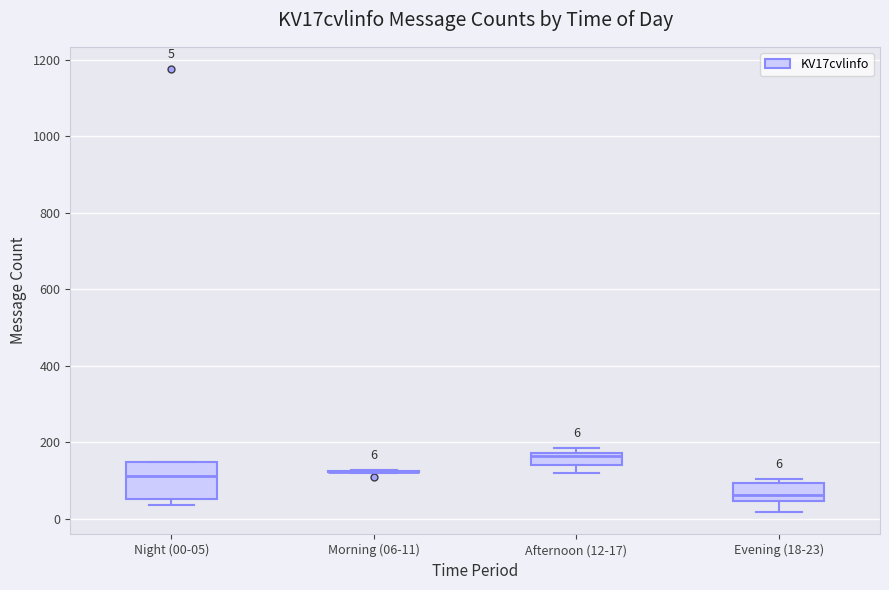

Comparing the boxes themselves (not the whiskers), which one is the tallest?

Night (00-05)